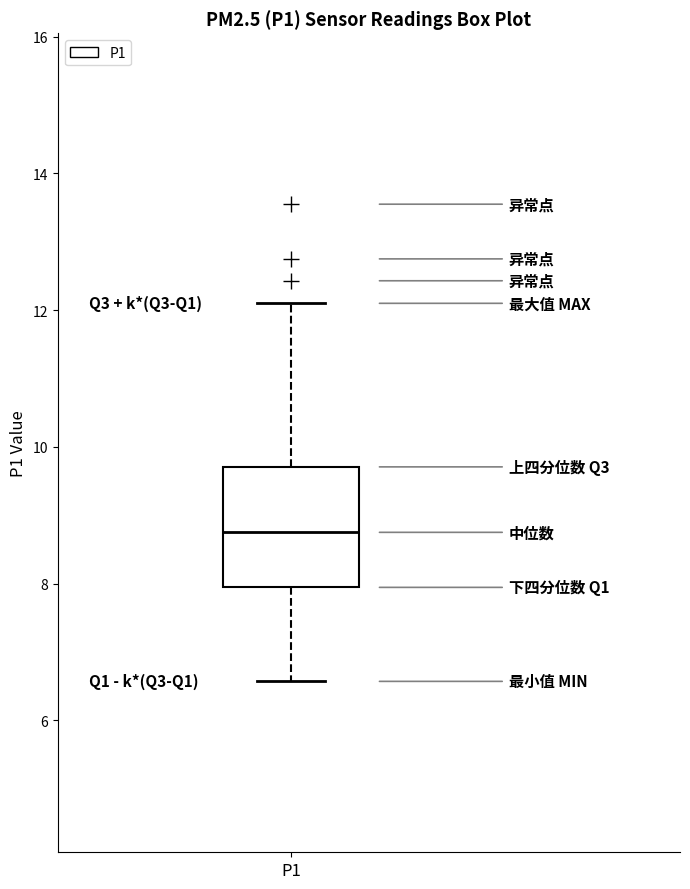

Where is the lower edge of the box for P1 on the y-axis? The values are not printed on the chart, so give them approximately, as read against the axis.

8.0